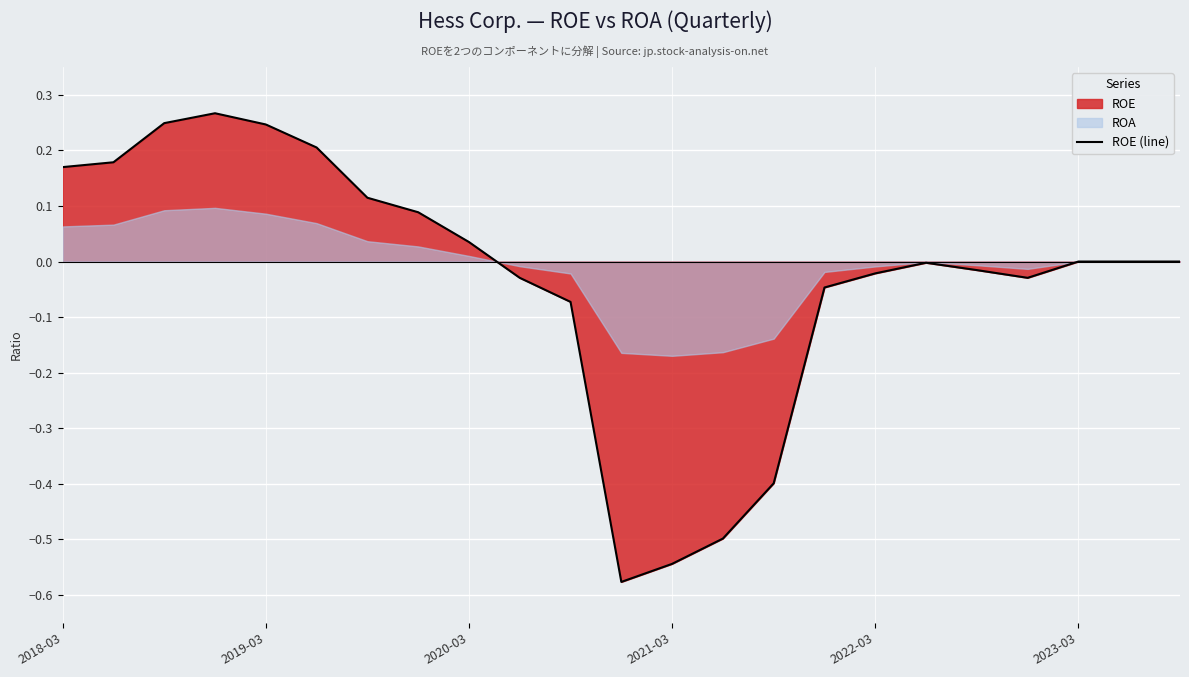

How many data points are less than 0?

11